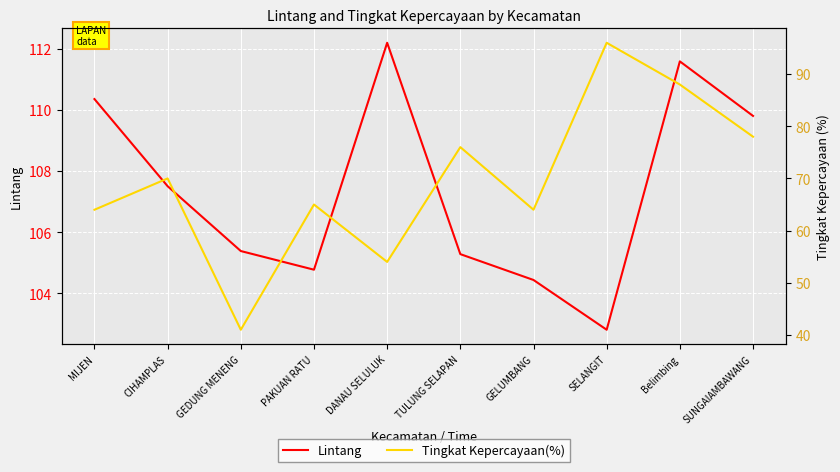

Reading right to left, what are all the values shown in this chart?

Lintang: SUNGAIAMBAWANG=109.8	Belimbing=111.6	SELANGIT=102.8	GELUMBANG=104.4	TULUNG SELAPAN=105.3	DANAU SELULUK=112.2	PAKUAN RATU=104.8	GEDUNG MENENG=105.4	CIHAMPLAS=107.5	MIJEN=110.4
Tingkat Kepercayaan(%): SUNGAIAMBAWANG=78.0	Belimbing=88.0	SELANGIT=96.0	GELUMBANG=64.0	TULUNG SELAPAN=76.0	DANAU SELULUK=54.0	PAKUAN RATU=65.0	GEDUNG MENENG=41.0	CIHAMPLAS=70.0	MIJEN=64.0